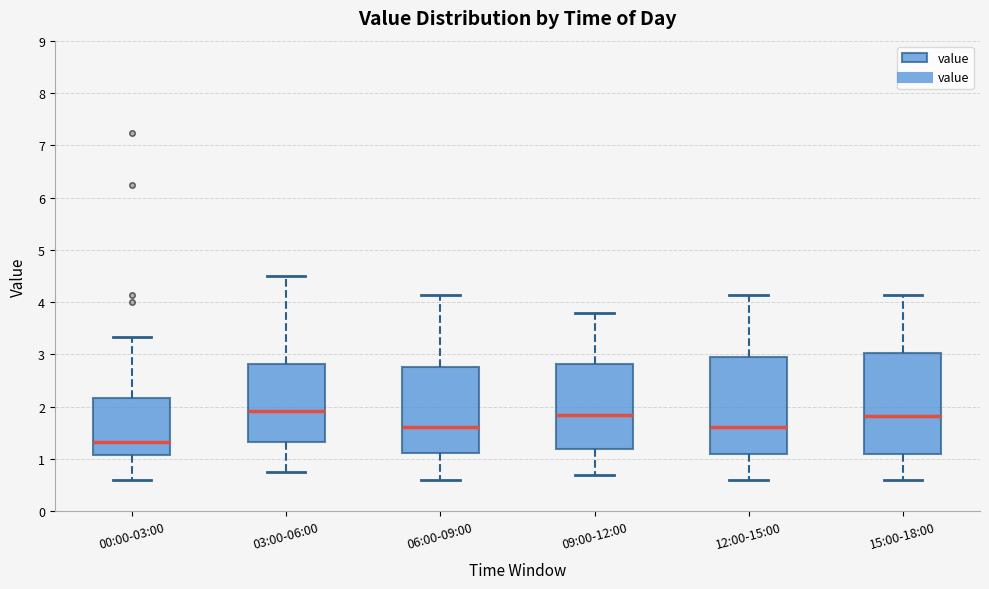

Reading left to right, read every box against the y-axis: the position of its median line, the range the box covers, and the ends of its whiskers. The values are not printed on the chart, so give them approximately, as read against the axis.

00:00-03:00: median 1.3, box 1.1 to 2.2, whiskers 0.6 to 3.3
03:00-06:00: median 1.9, box 1.3 to 2.8, whiskers 0.8 to 4.5
06:00-09:00: median 1.6, box 1.1 to 2.8, whiskers 0.6 to 4.1
09:00-12:00: median 1.9, box 1.2 to 2.8, whiskers 0.7 to 3.8
12:00-15:00: median 1.6, box 1.1 to 3.0, whiskers 0.6 to 4.1
15:00-18:00: median 1.8, box 1.1 to 3.0, whiskers 0.6 to 4.1